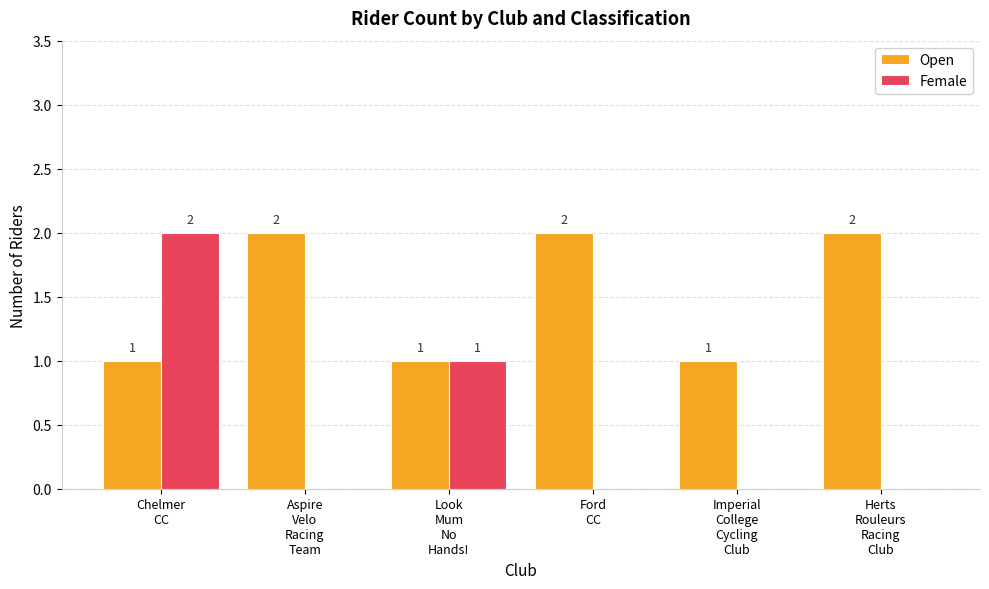

The value of Open at Imperial
College
Cycling
Club is 1. True or false?

True